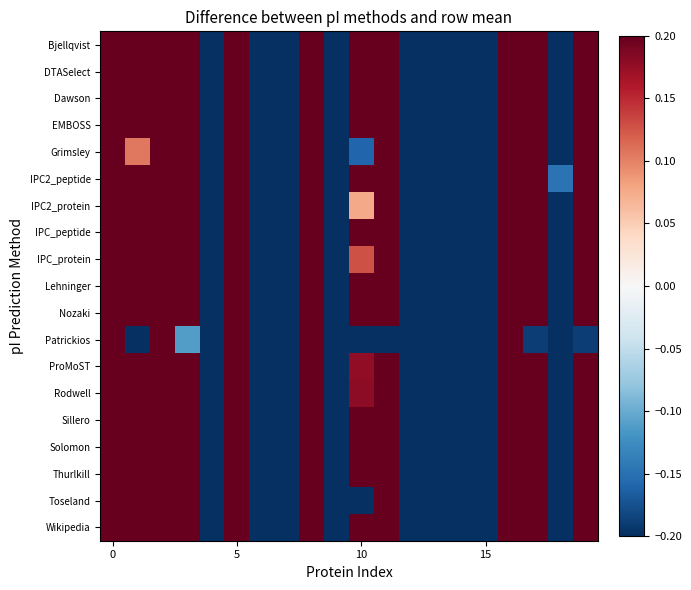

What is the maximum value shown in the chart?

5.7